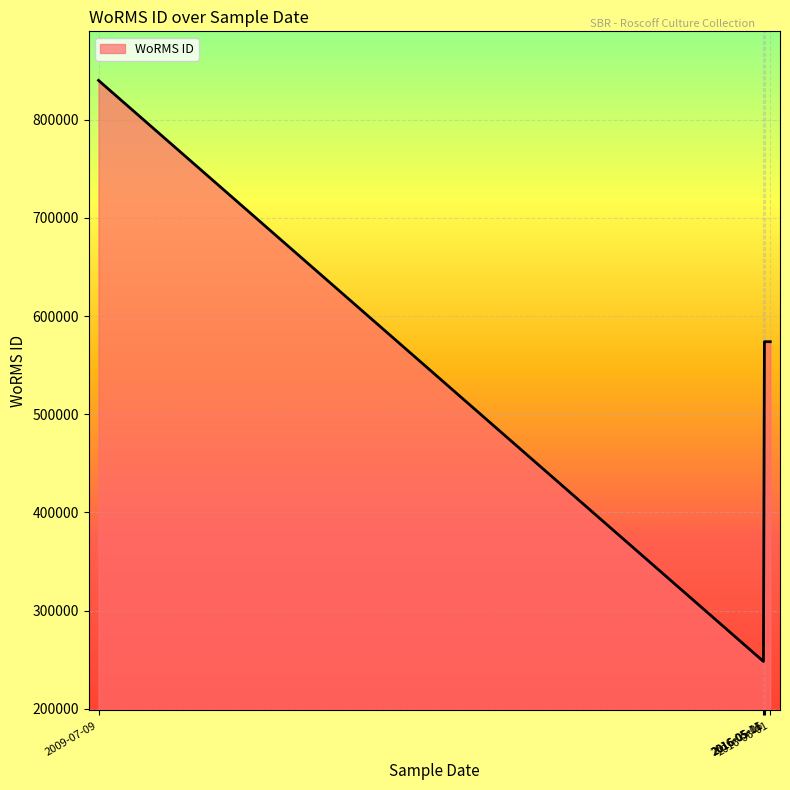

Which label corresponds to the smallest value in the chart?

2016-05-06